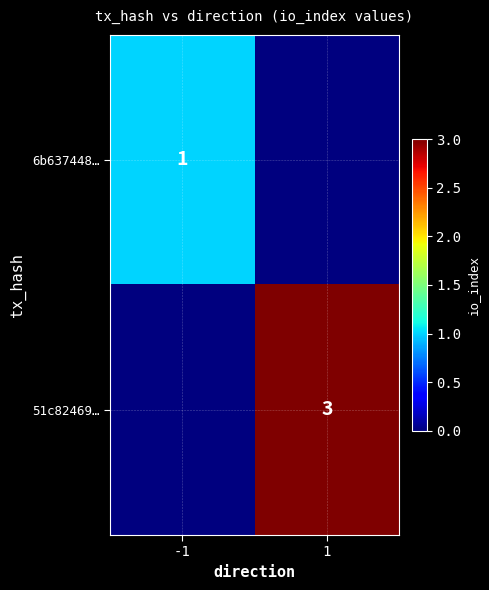

Count the number of categories in the chart.

2